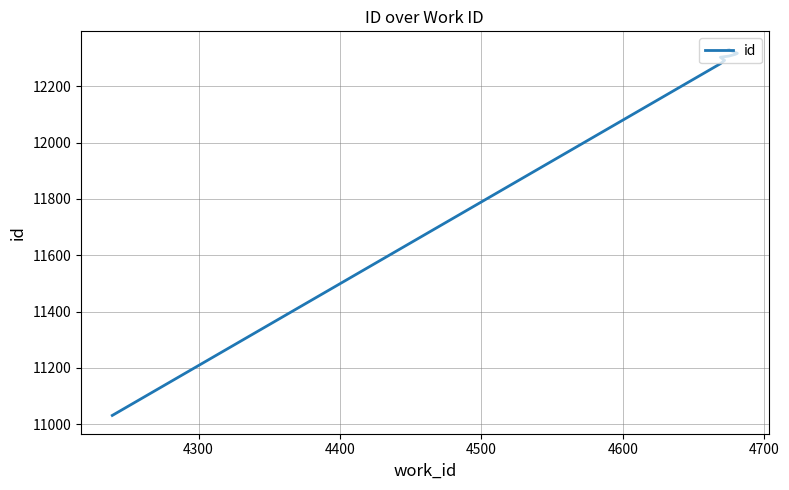

What is the ratio of the value at 4300 to the value at 4500?

1.0